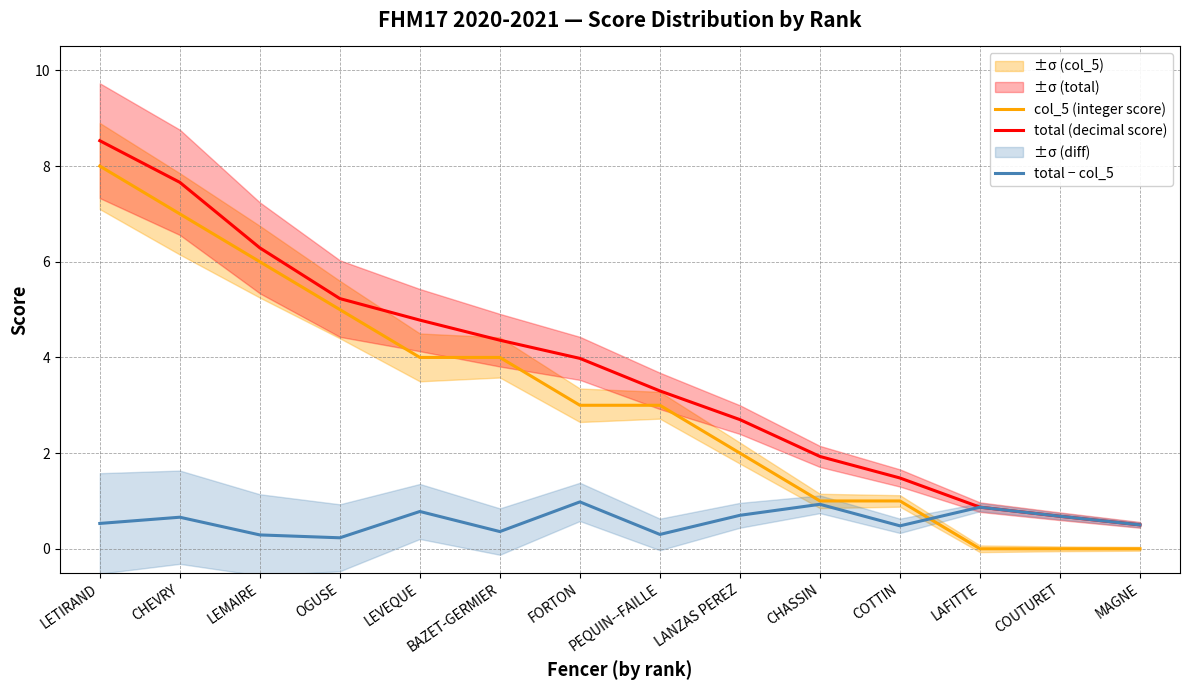

List the series in order of their overall mean, highest first.

total (decimal score), col_5 (integer score), total − col_5